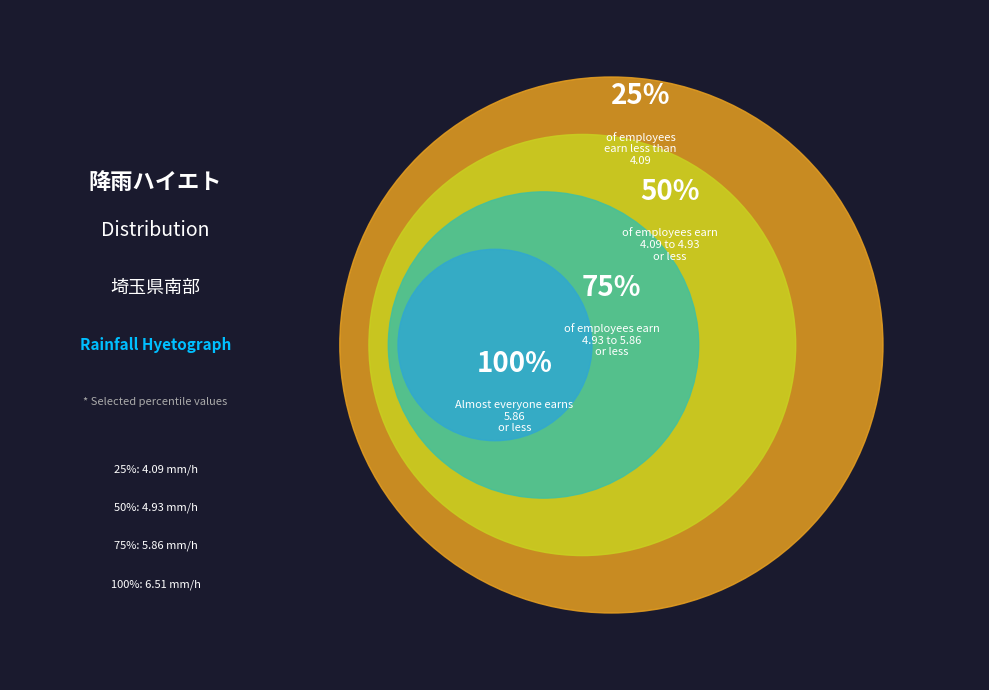

How many slices are in this pie chart?

4